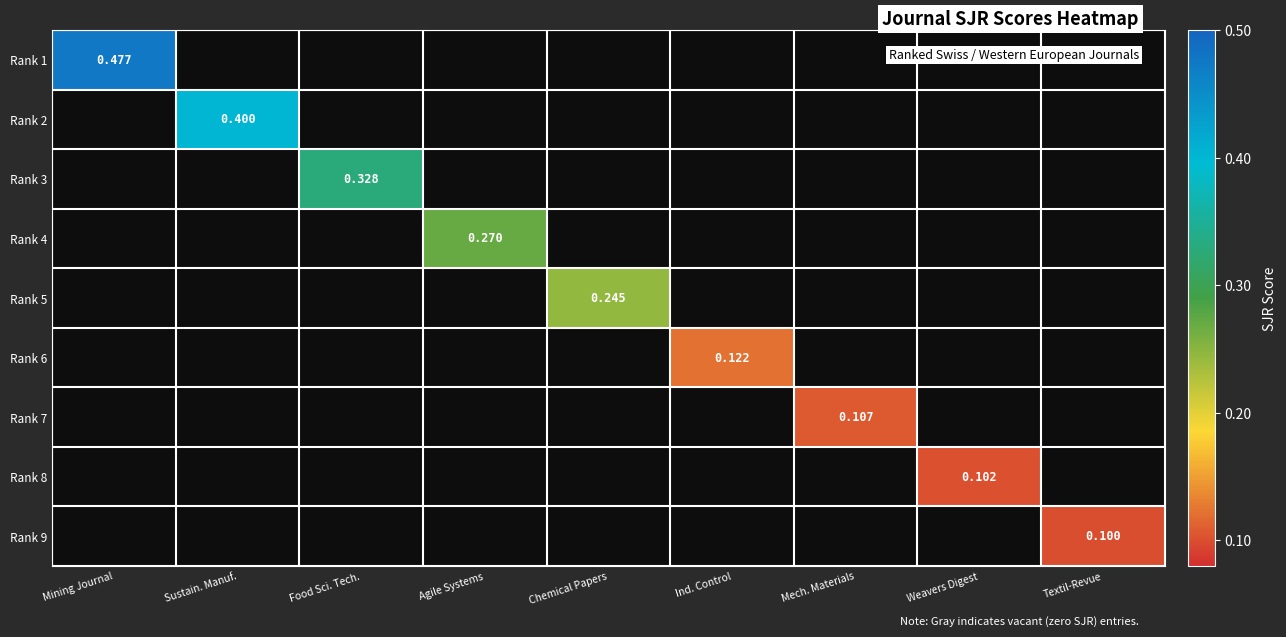

Between Mech. Materials and Weavers Digest, which is larger?

Mech. Materials